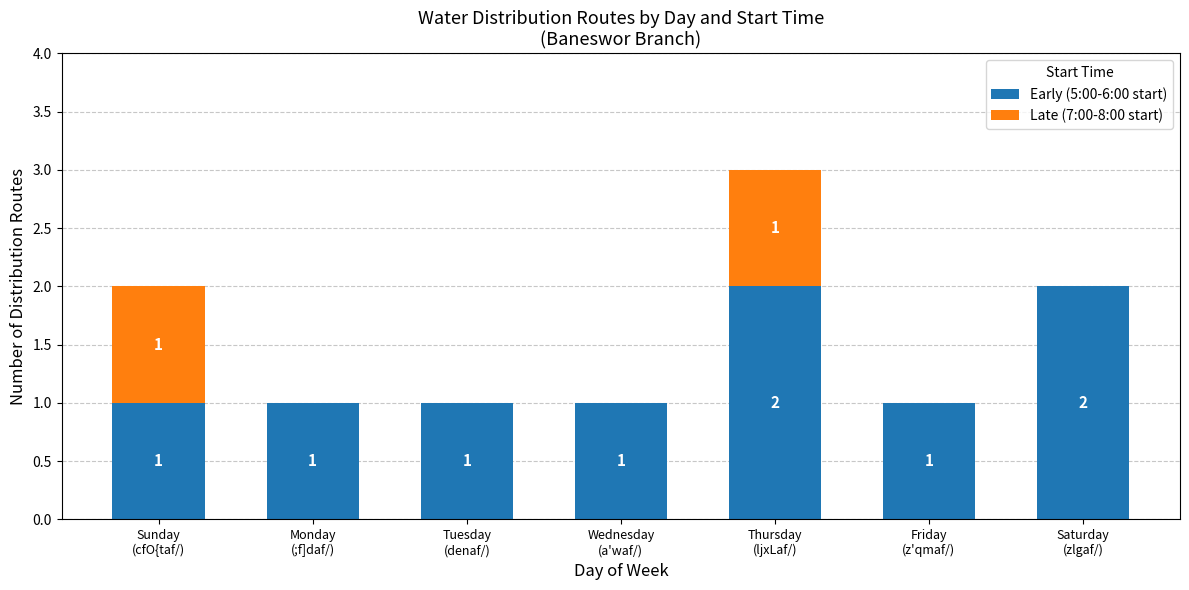

What is the total value across all series at Monday
(;f]daf/)?

1